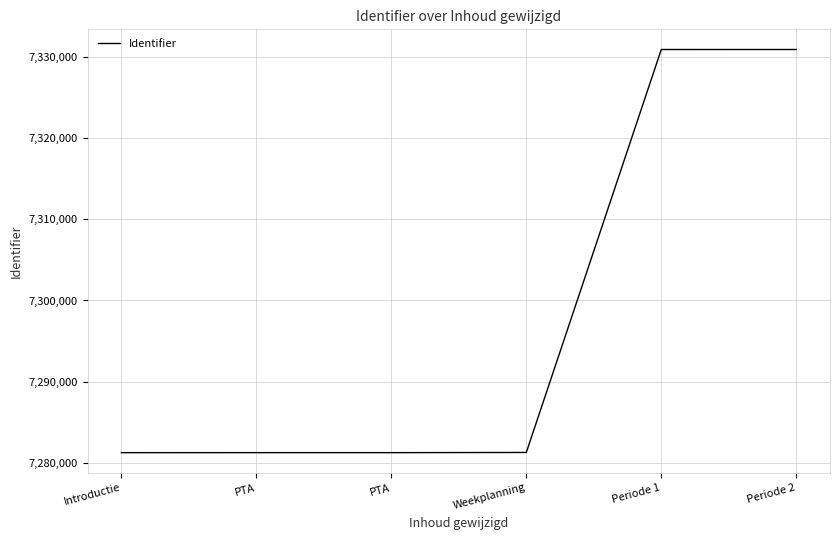

What is the approximate value at Introductie?

7281280